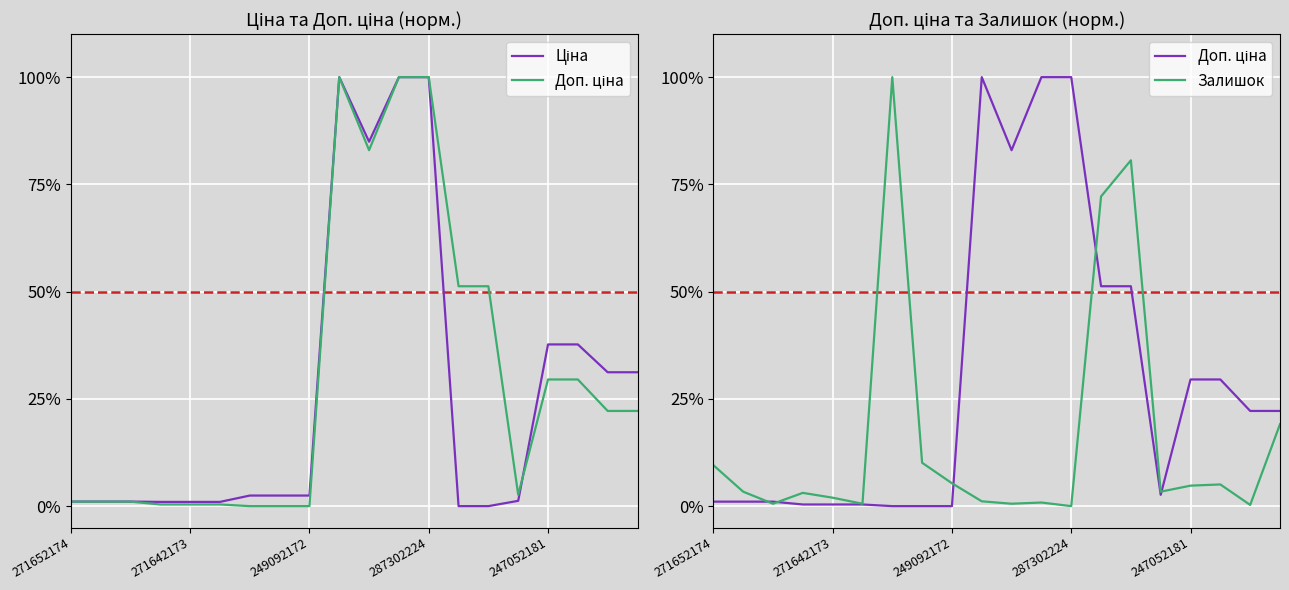

Does the chart display data point markers on the line(s)?

No